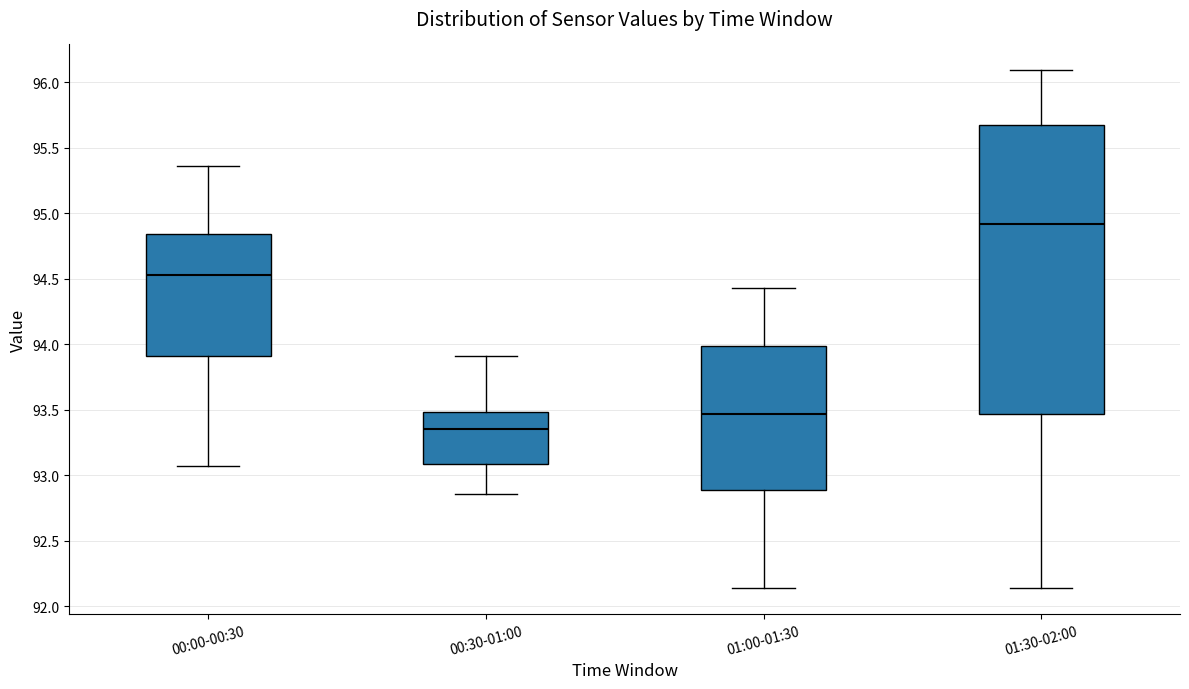

Which box's median line is the highest?

01:30-02:00